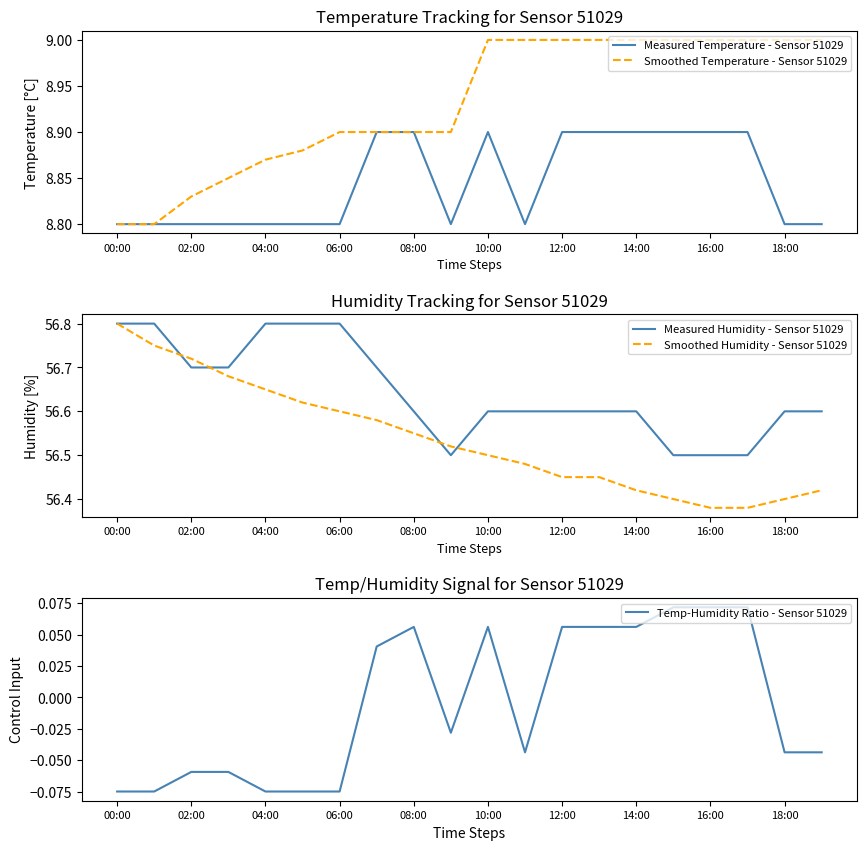

True or false: Smoothed Temperature - Sensor 51029 has a value of 8.9 at 08:00.

True